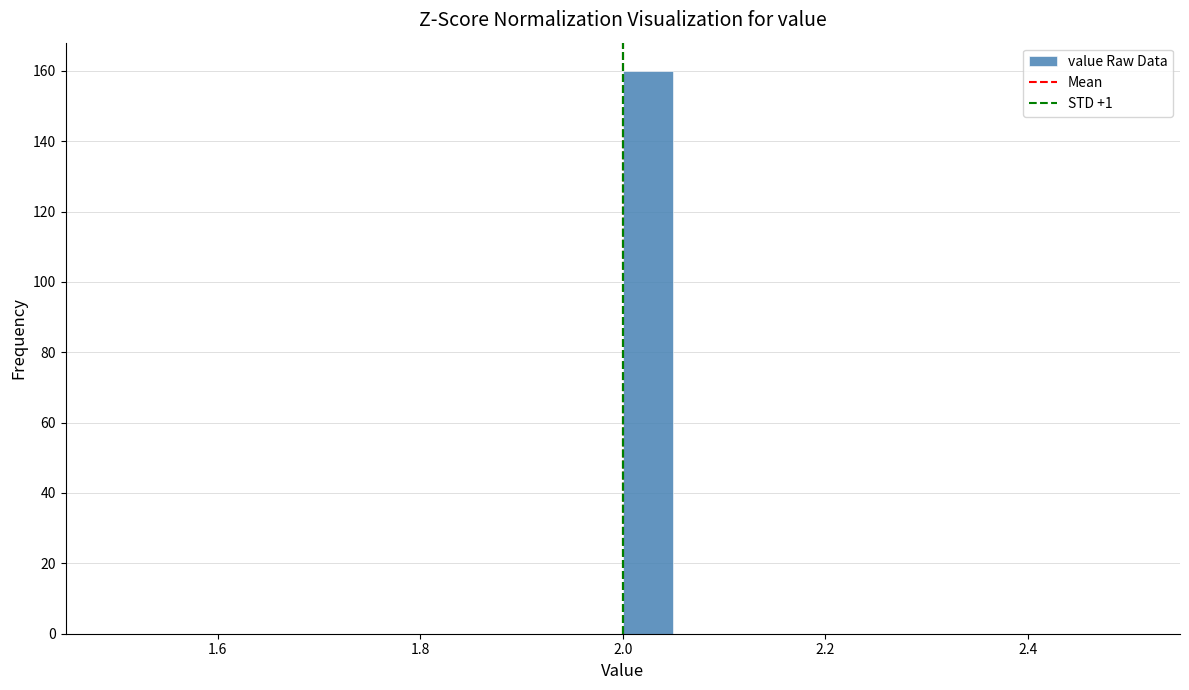

Read against the x-axis, roughly where is the centre of the tallest bar?

2.02